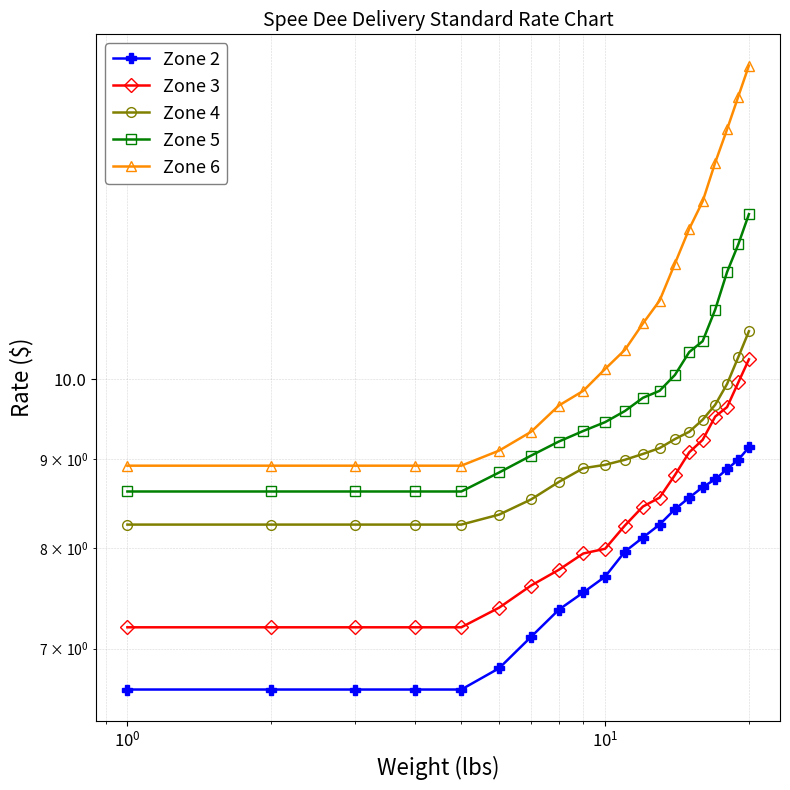

How many lines are shown in the chart?

5